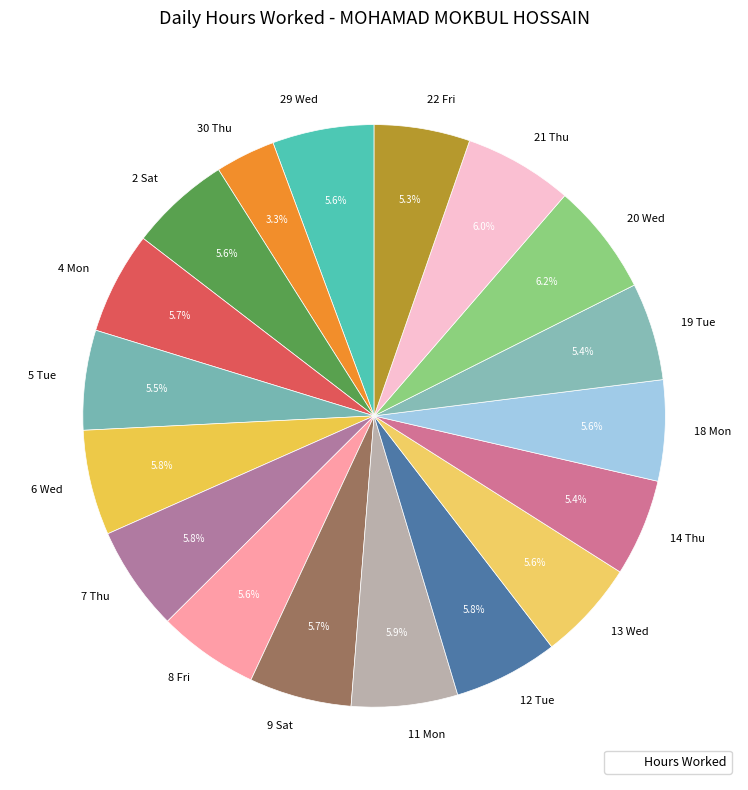

Is there any slice that represents more than half of the pie?

No